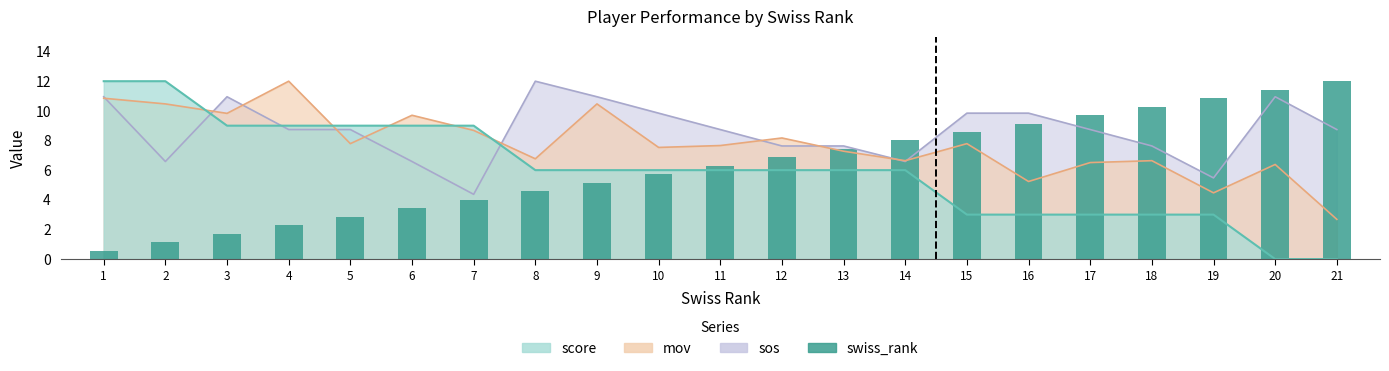

How many bars are there in total?

21